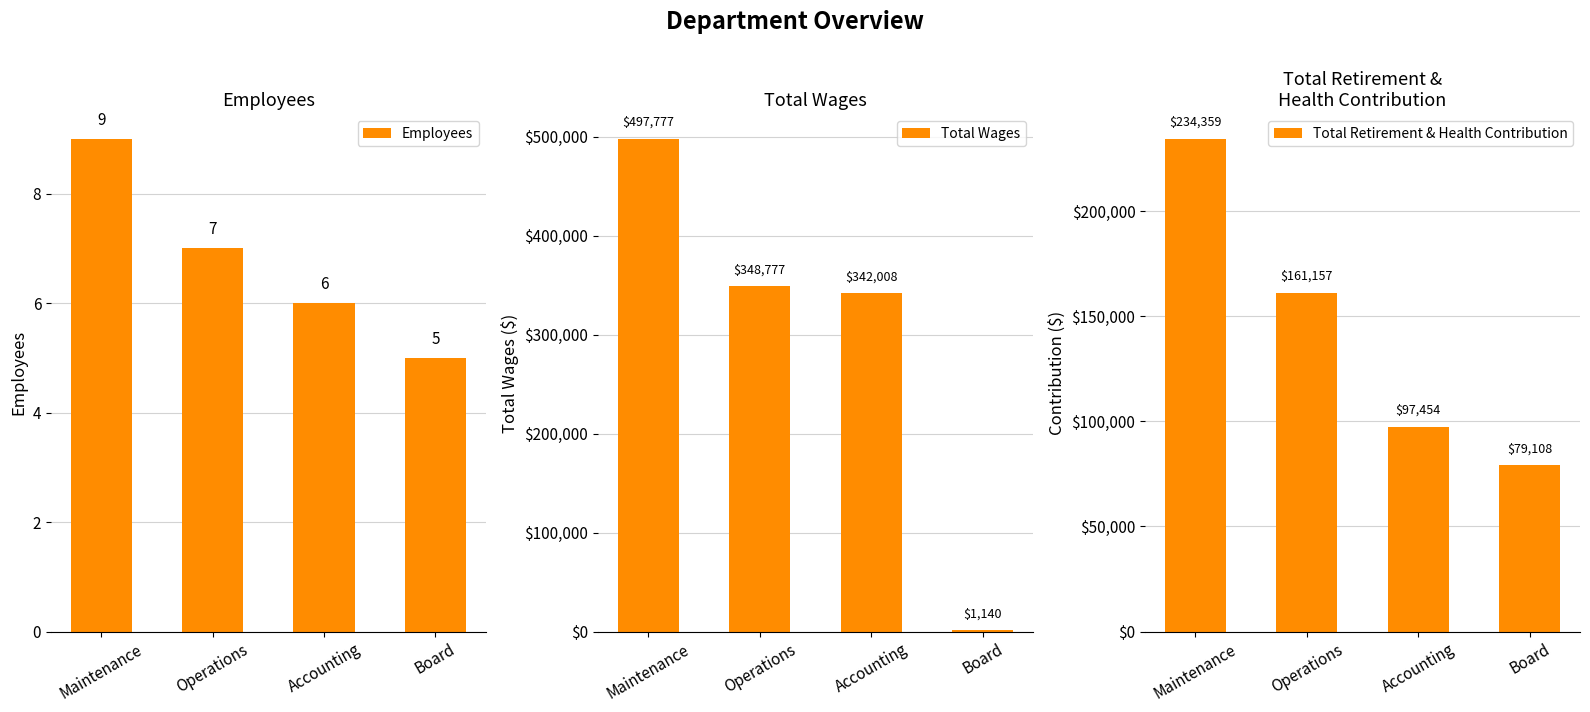

Rank the series by their average value, from lowest to highest.

Employees, Total Retirement & Health Contribution, Total Wages